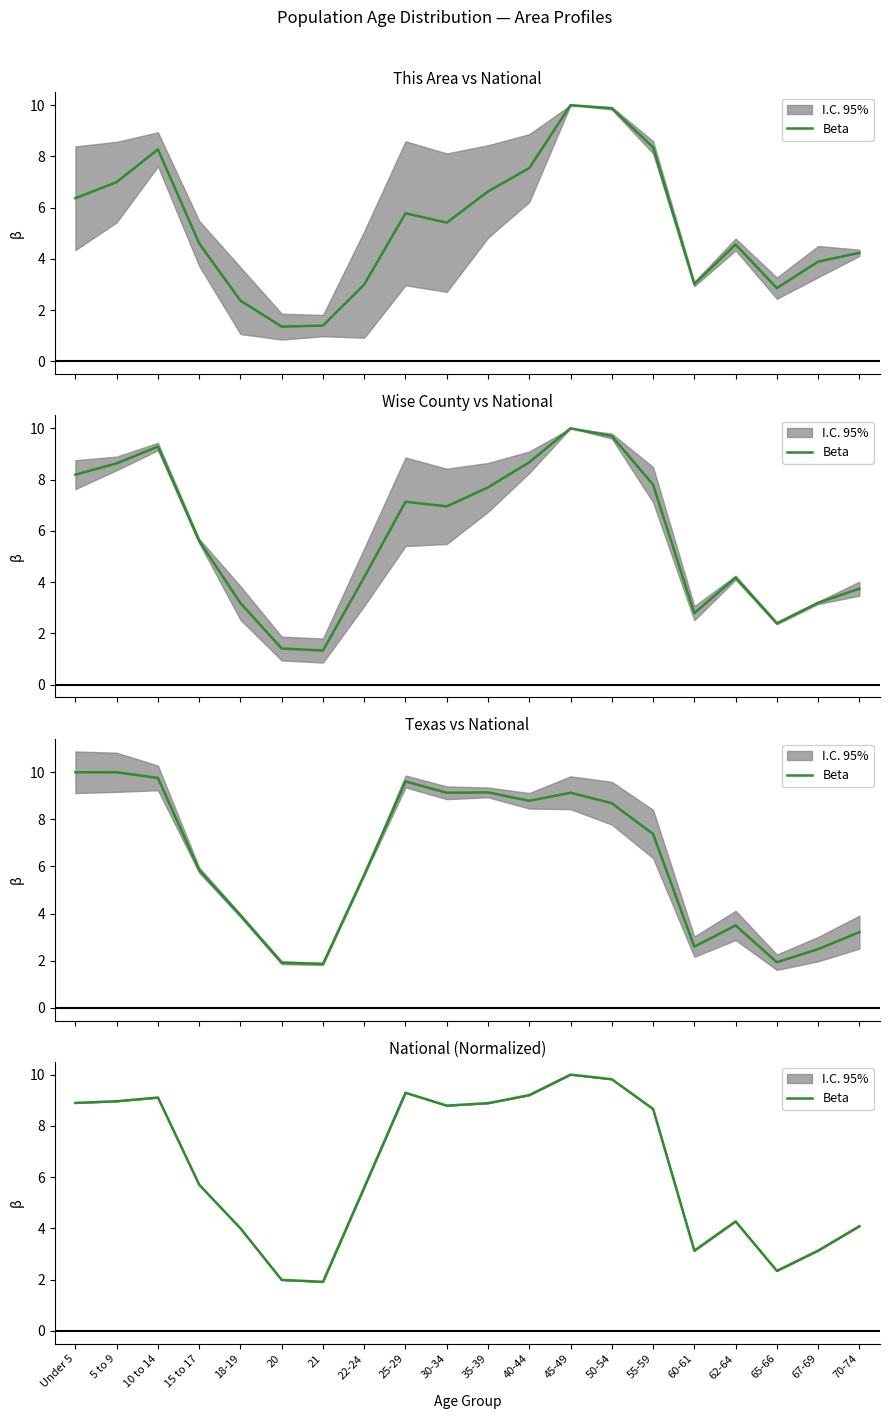

Approximately how many times larger is the value at 65-66 compared to 70-74?

0.6